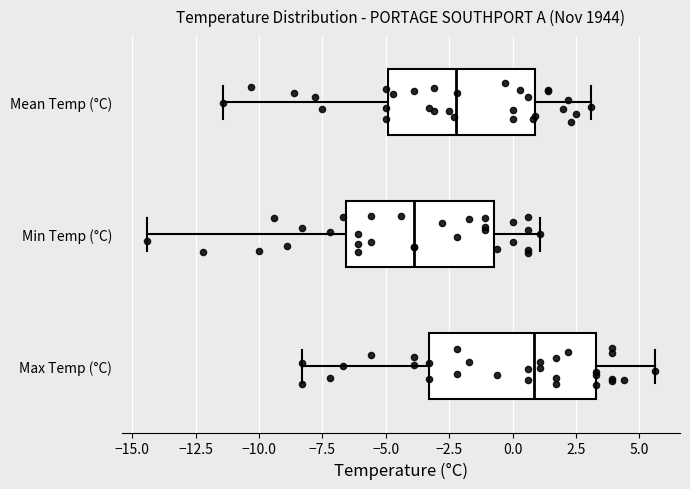

Comparing the boxes themselves (not the whiskers), which one is the widest?

Max Temp (°C)